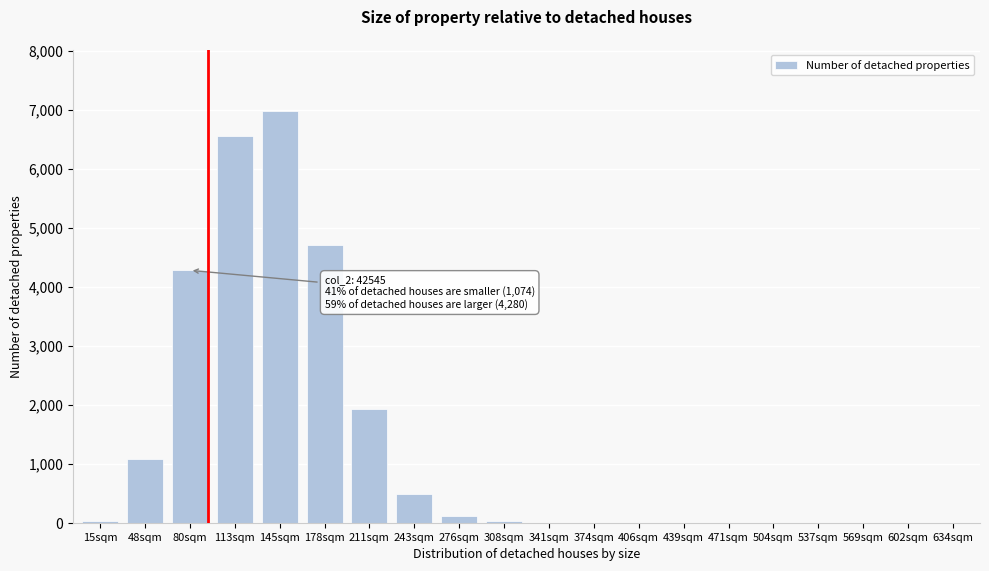

At which category does the chart reach its peak across all series?

145sqm